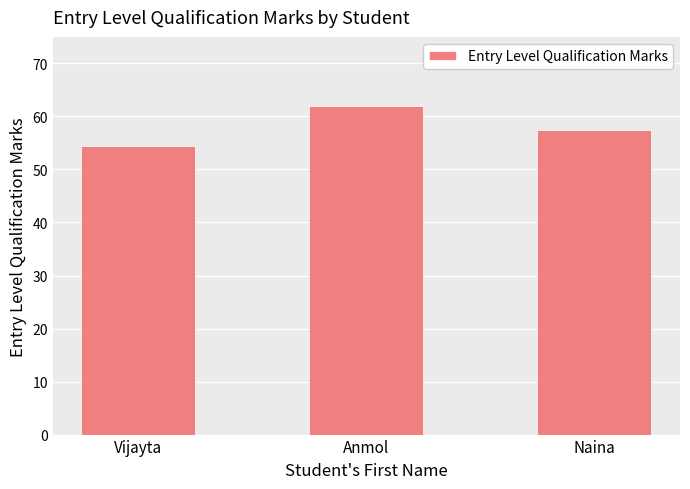

Reading left to right, list all the values displayed in this chart.

54.5	61.9	57.4